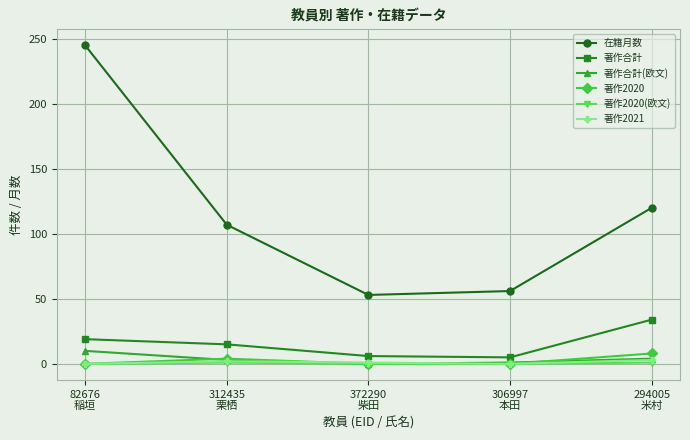

What is the sum of the 在籍月数 values at 306997
本田 and 294005
米村?

176